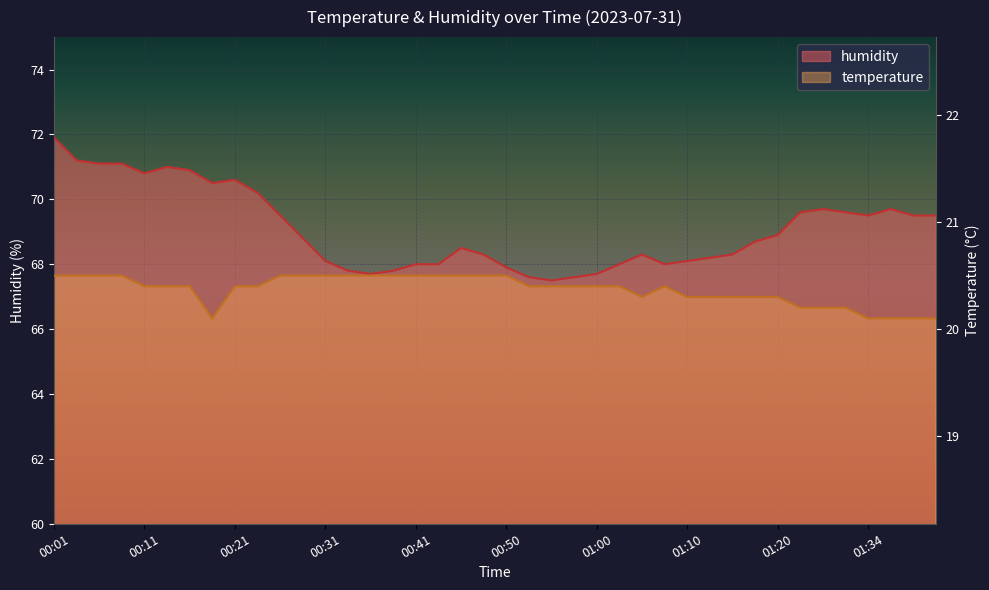

Which category has the lowest value in the temperature series?

00:19